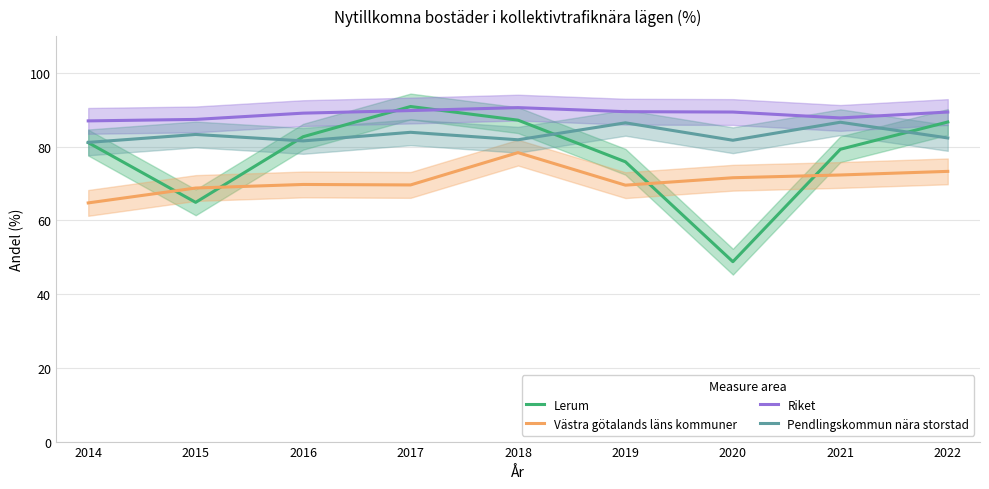

What is the value of the Pendlingskommun nära storstad point at the 3rd from the left?

81.6